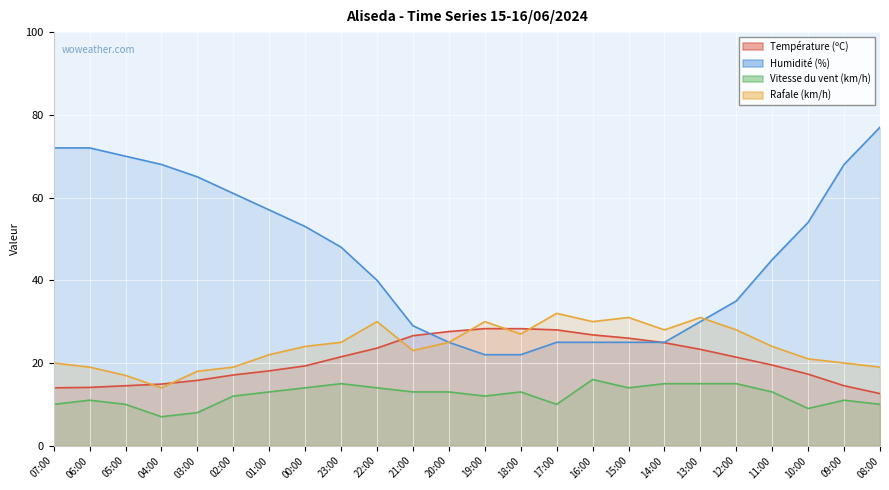

Rank the series at 00:00 from lowest to highest value.

Vitesse du vent (km/h), Température (ºC), Rafale (km/h), Humidité (%)